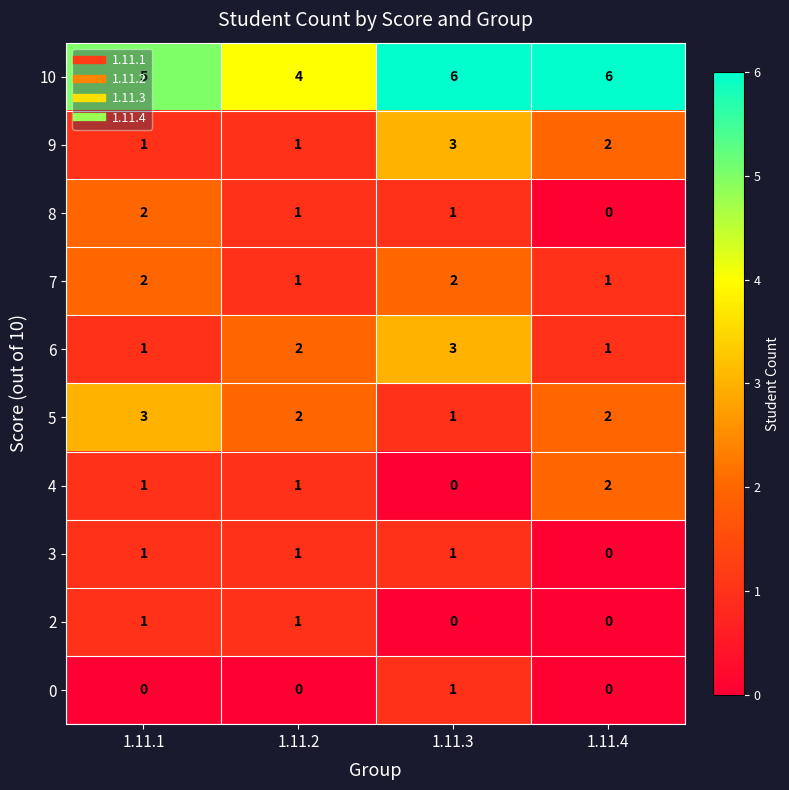

What is the total value across all series at 1.11.4?

14